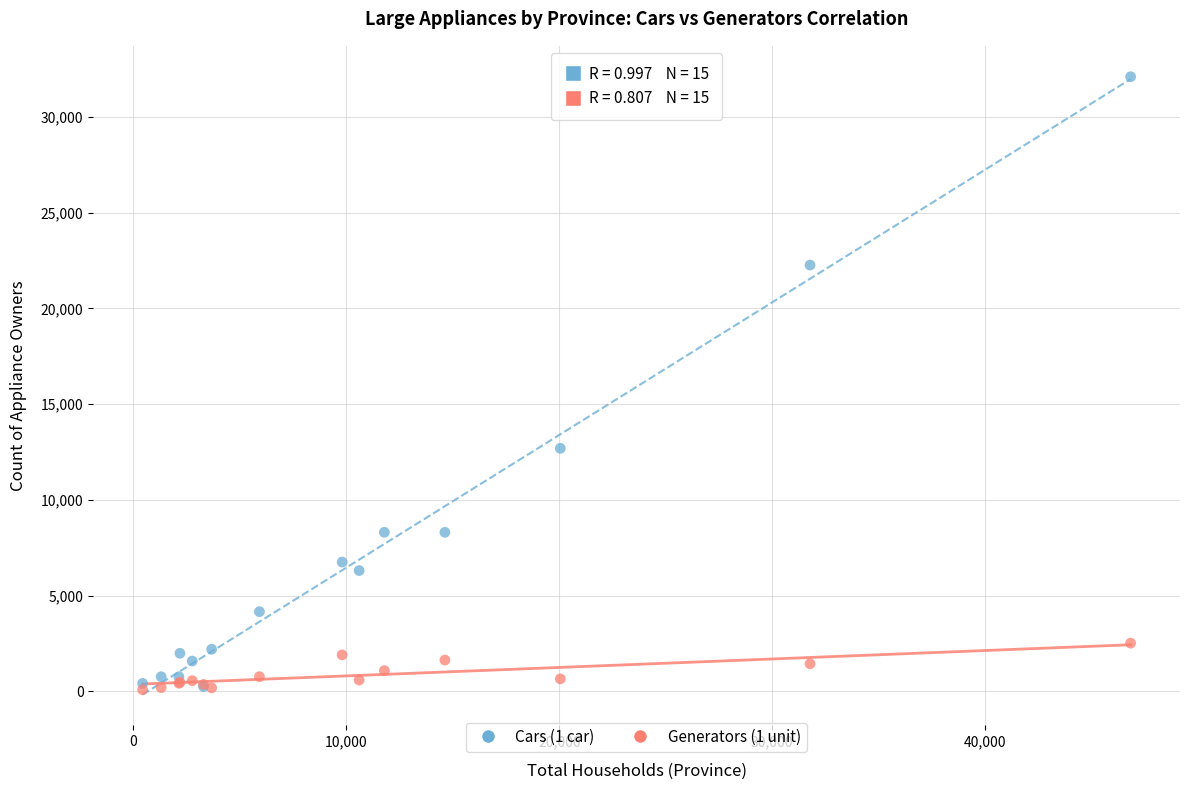

Across all series, what Y value is closest to 16092?

12693